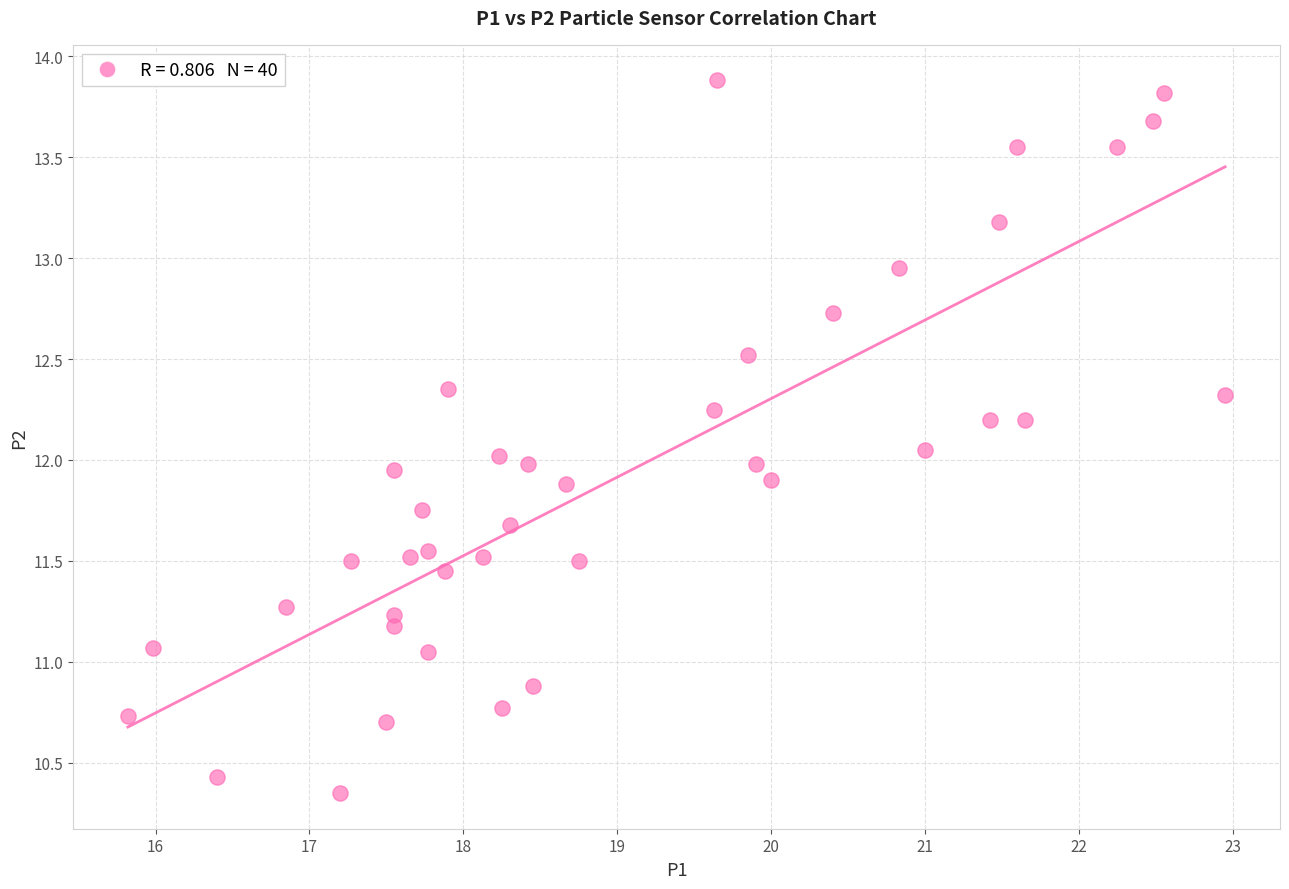

What is the range of Y values (max minus min)?

3.5